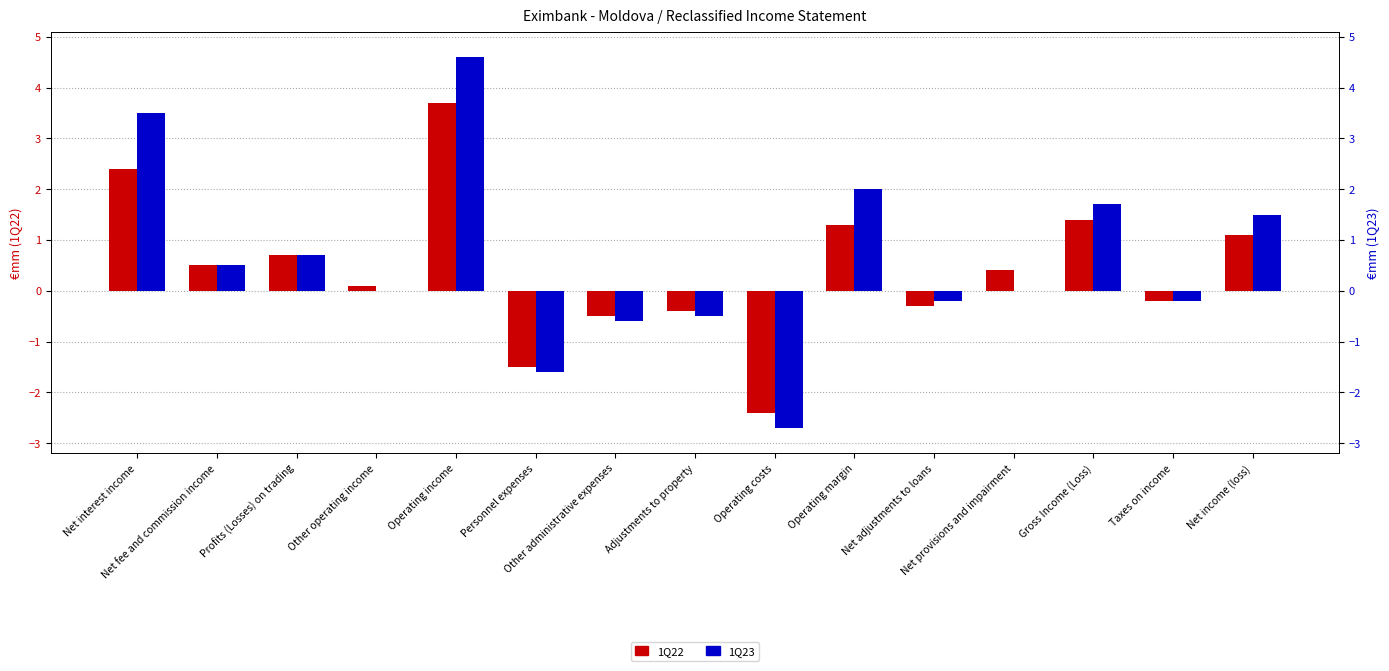

How many data points in 1Q23 are above 0?

7